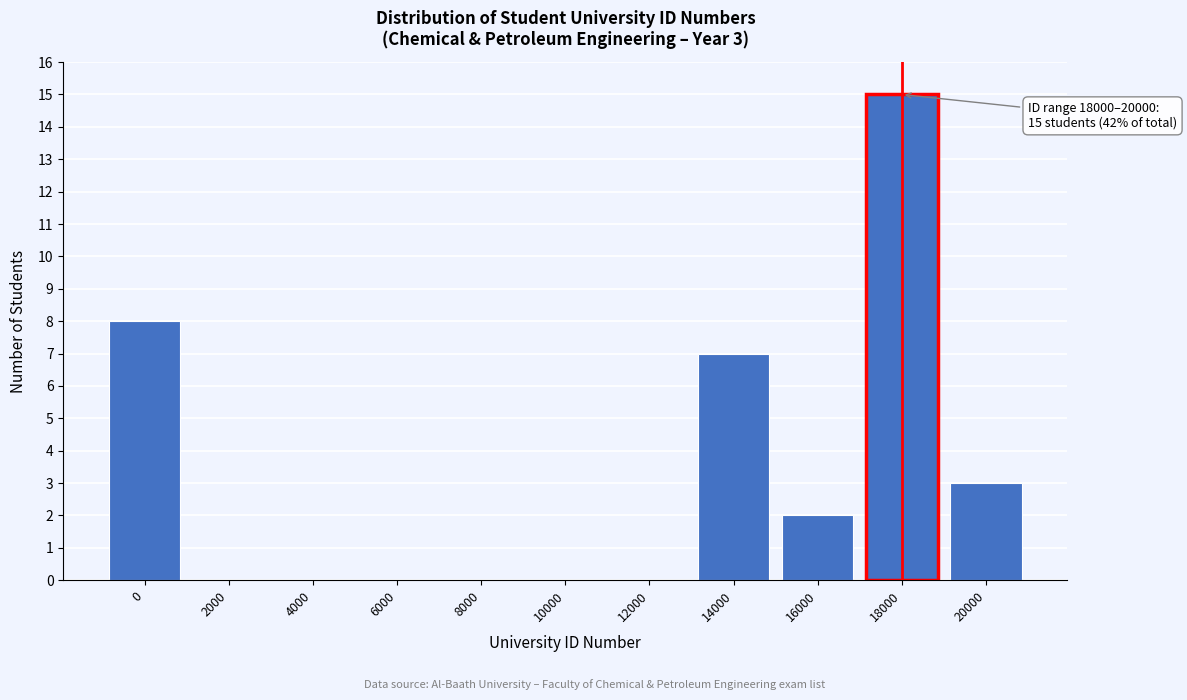

Reading left to right, extract all data points from this chart.

0=8	2000=0	4000=0	6000=0	8000=0	10000=0	12000=0	14000=7	16000=2	18000=15	20000=3